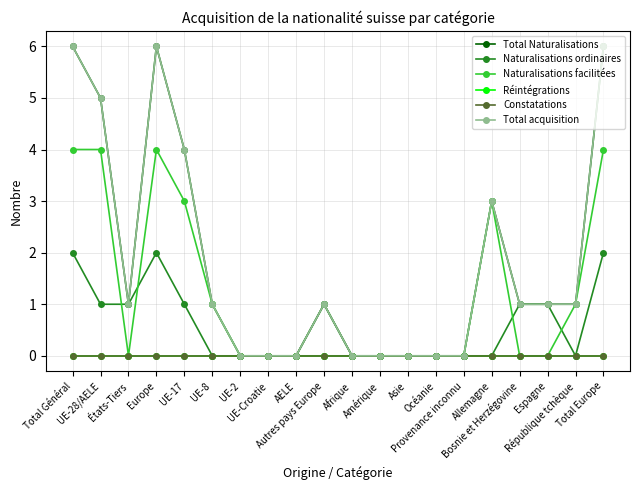

True or false: Total Naturalisations and Constatations cross at least once.

False